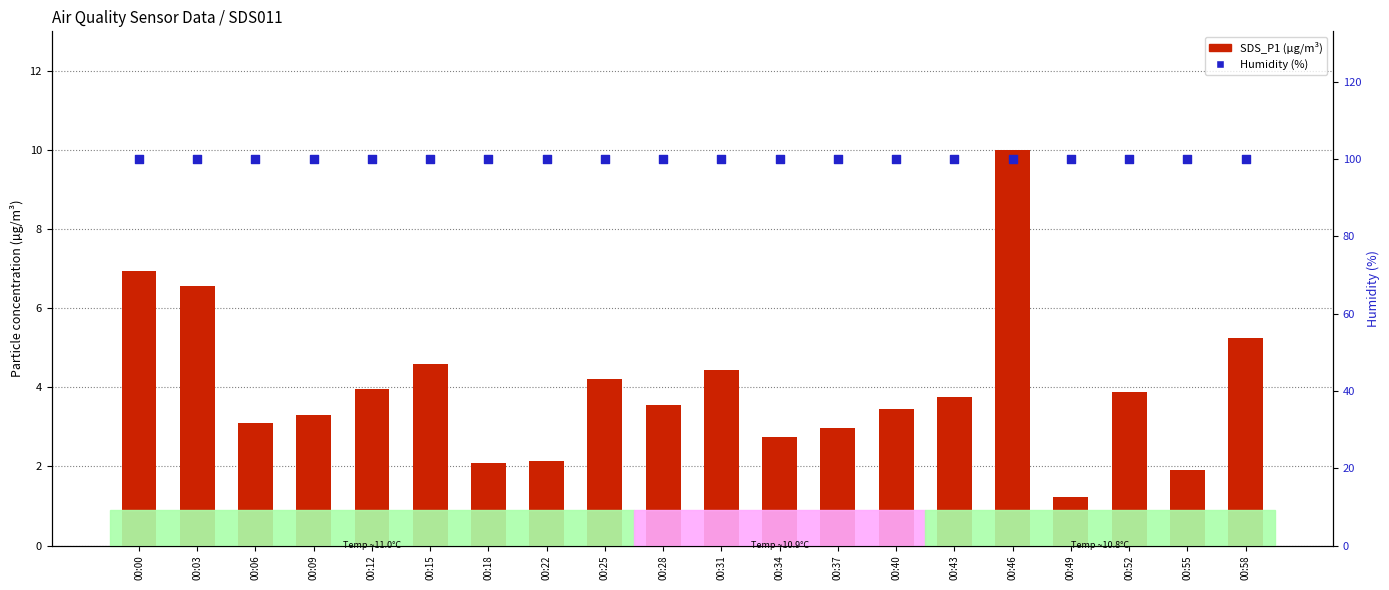

Is the value of SDS_P1 (µg/m³) at 00:52 greater than the value of Humidity (%) at 00:22?

No